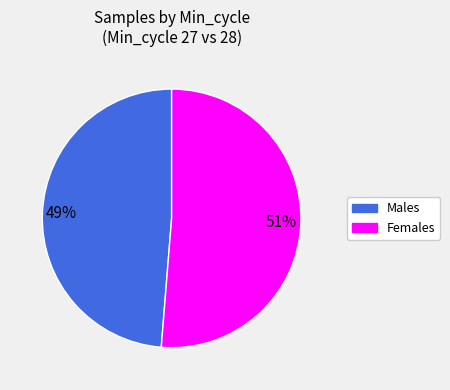

Is there any slice that represents more than half of the pie?

Yes